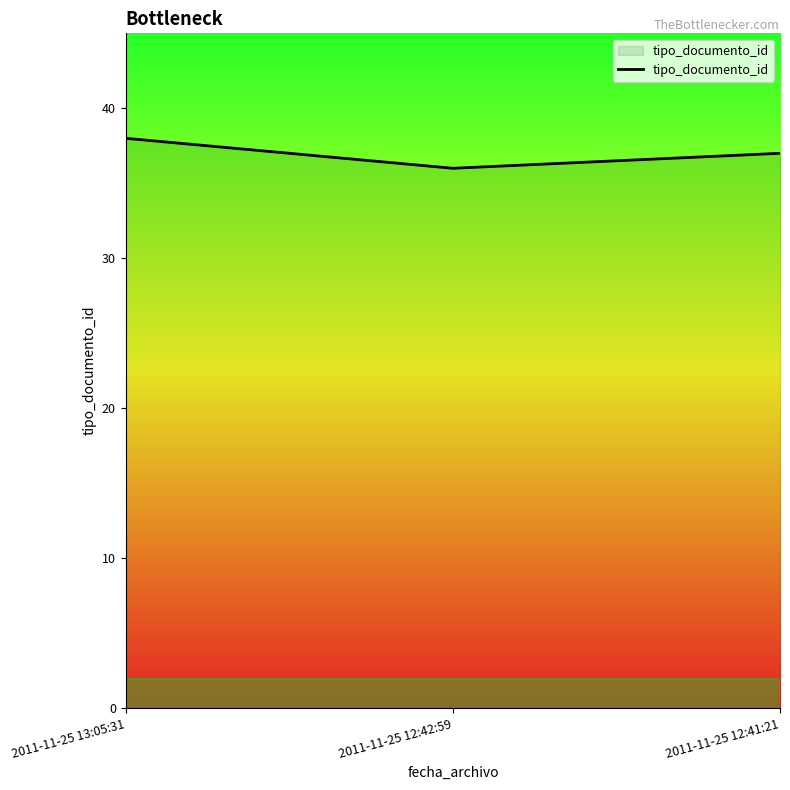

Where is the data nearest to the value 37?

2011-11-25 12:41:21